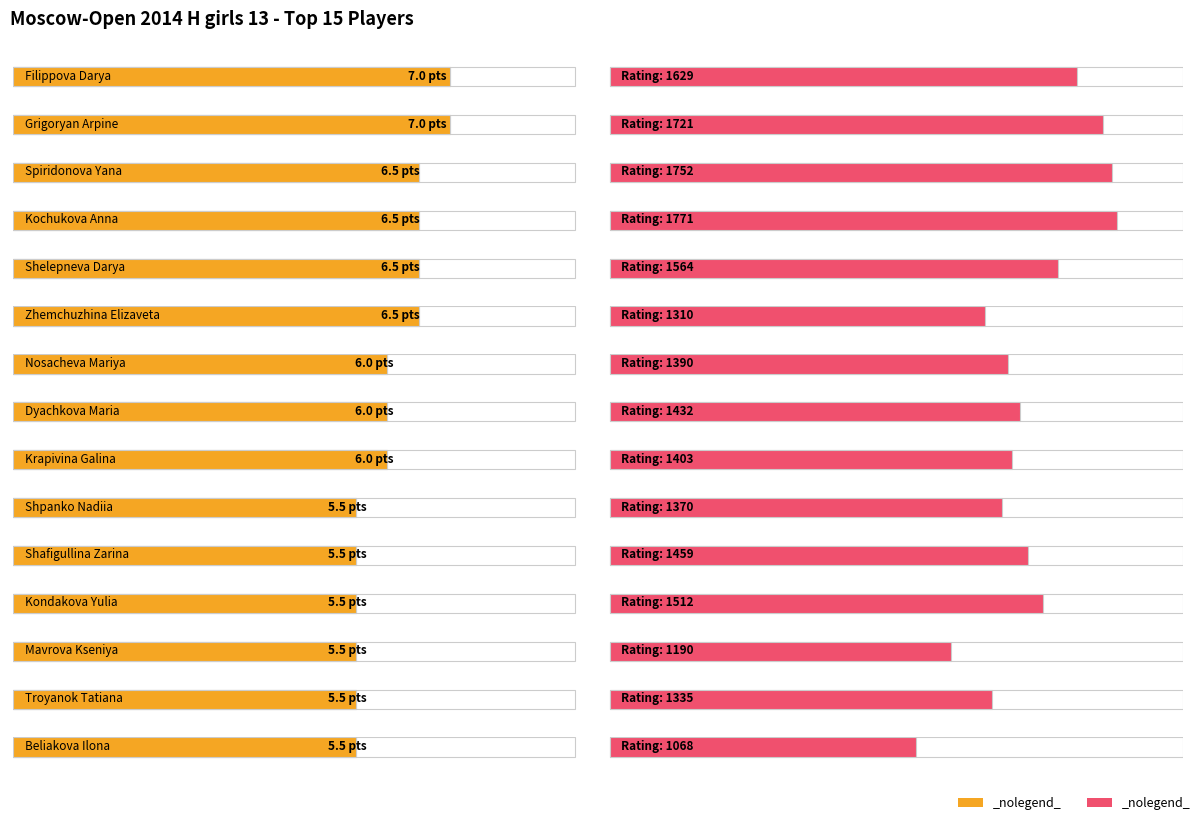

Read the Rating value at Troyanok Tatiana.

1335.0